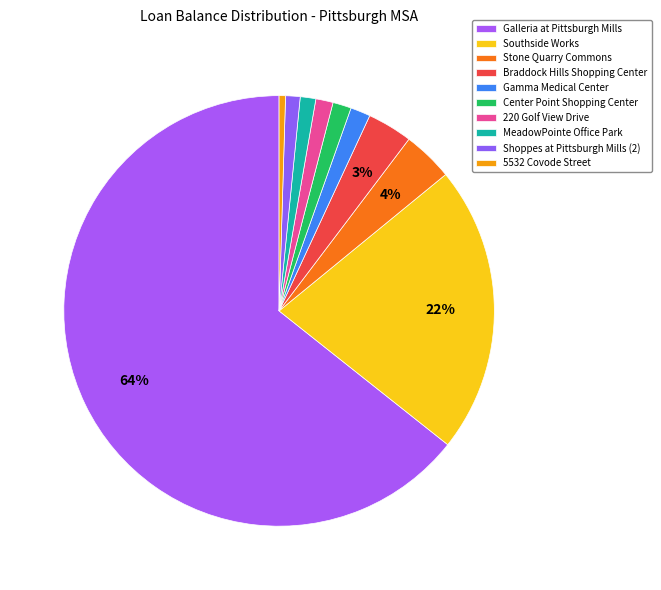

How many slices are in this pie chart?

10